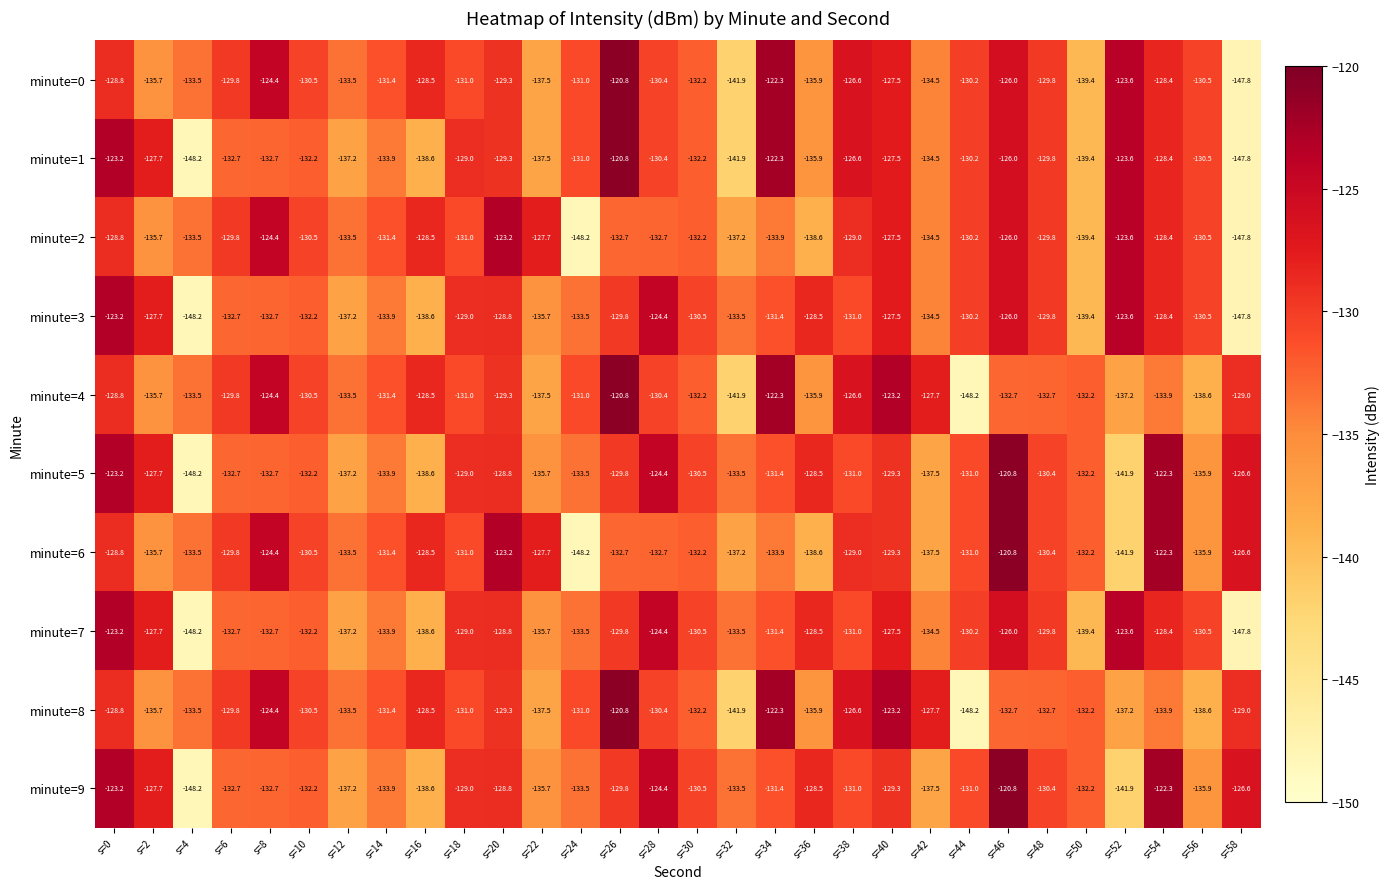

How many series are shown in this chart?

10